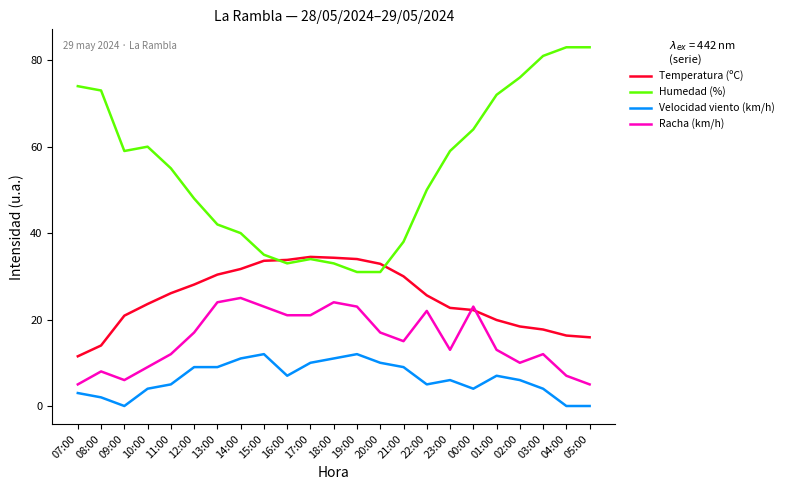

At which category does Racha (km/h) reach its first local peak?

08:00